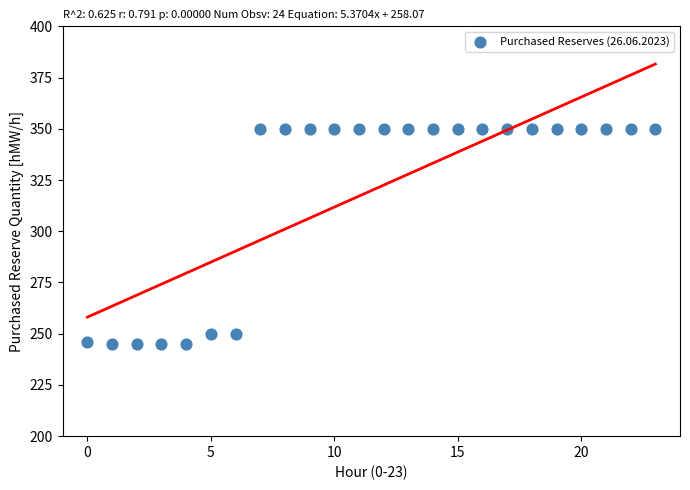

What is the range of Y values (max minus min)?

105